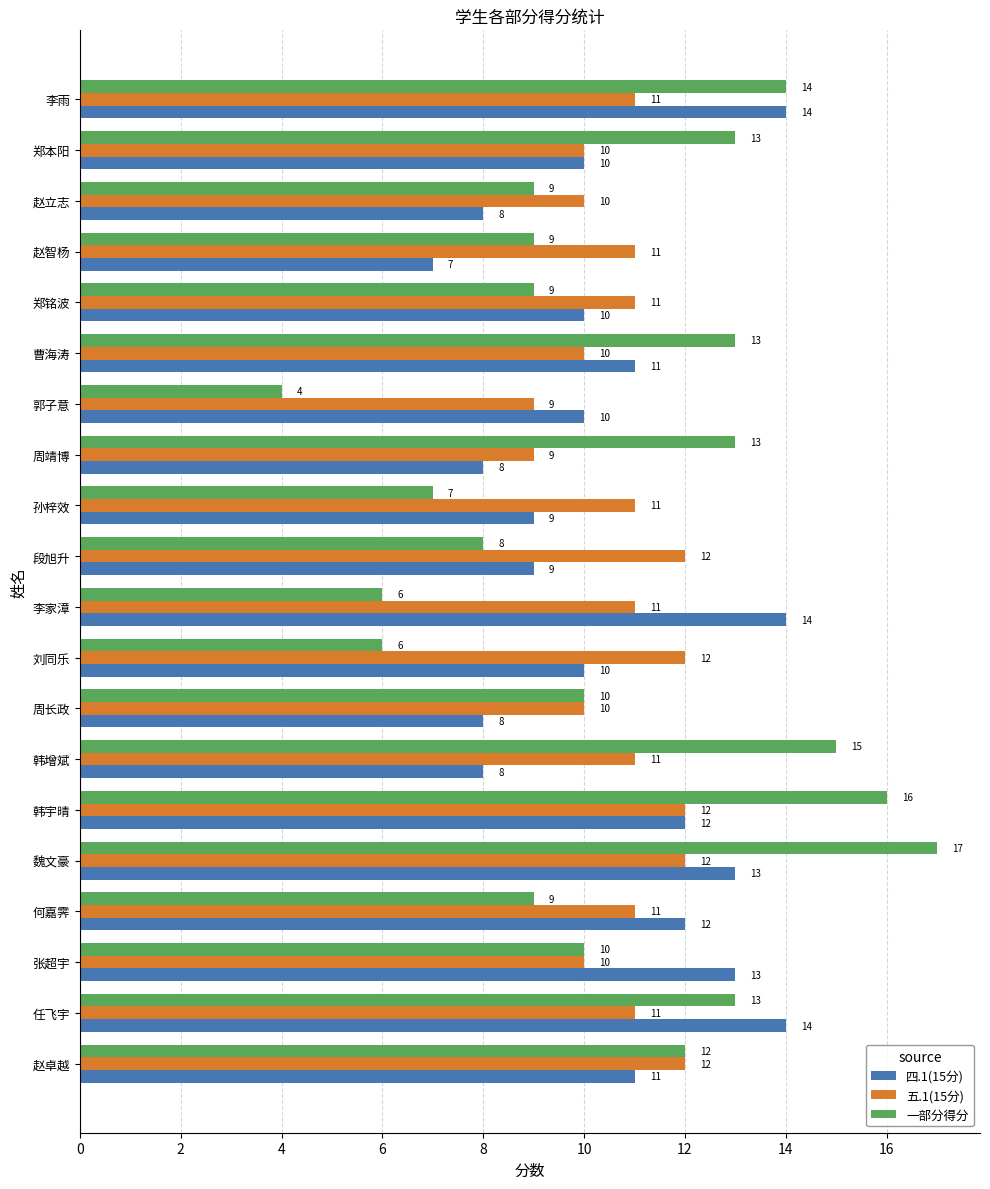

What is the sum of all 五.1(15分) values?

216